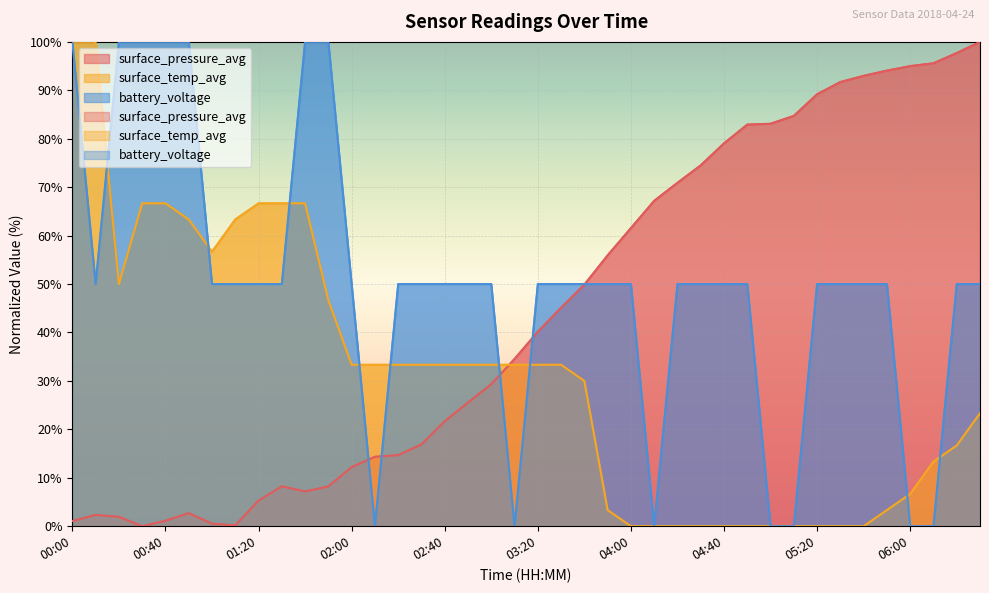

Rank the series at 02:40 from highest to lowest value.

battery_voltage, surface_temp_avg, surface_pressure_avg